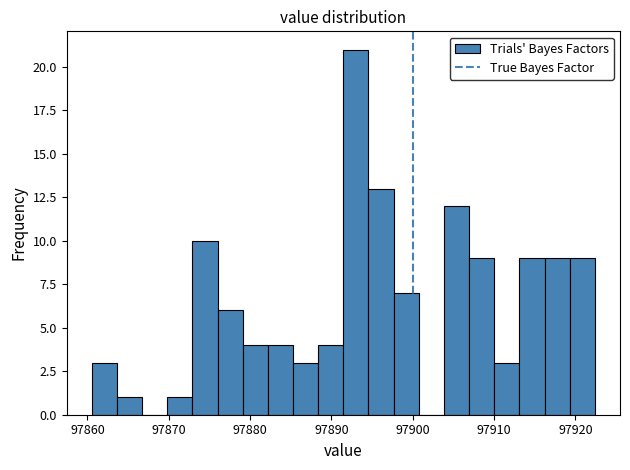

Around what value on the x-axis is the tallest bar? Give the approximate position of its centre, as read against the axis.

97893